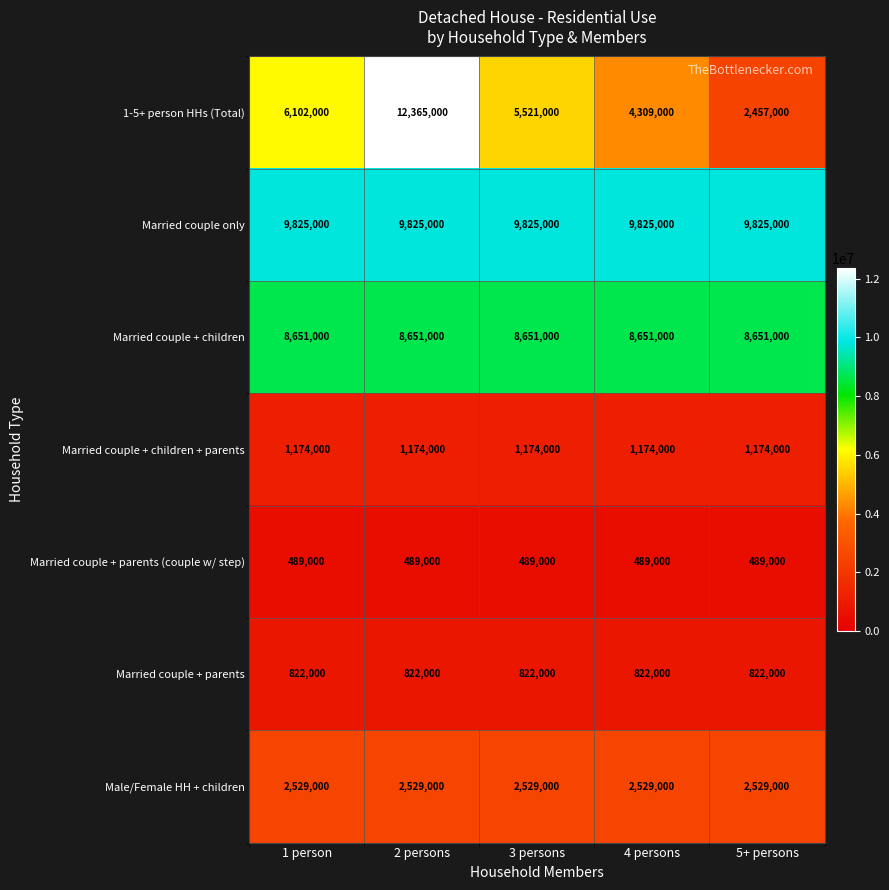

Which series has the widest spread of values?

1-5+ person HHs (Total)